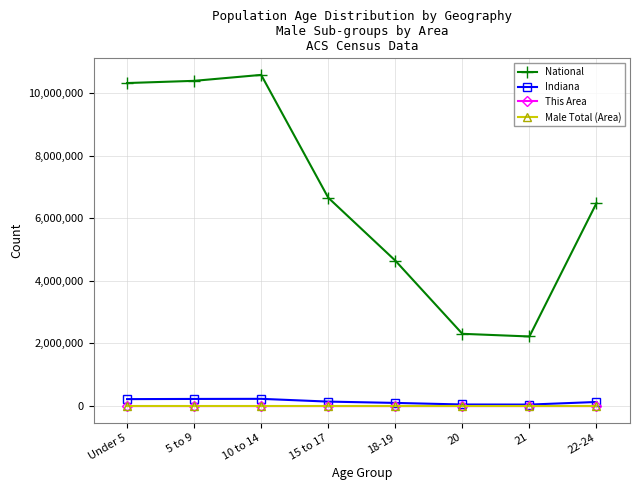

True or false: This Area and Male Total (Area) cross at least once.

False